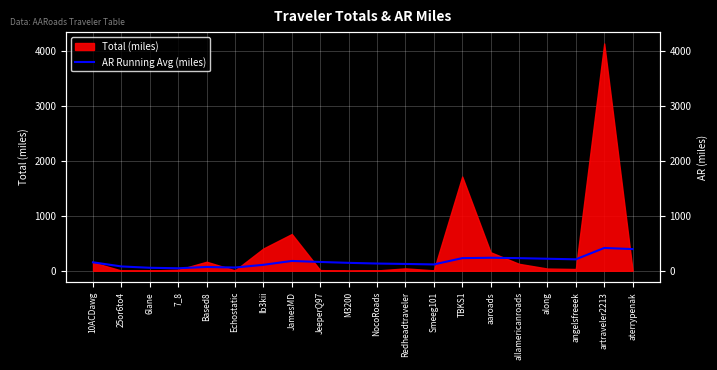

The chart shows a value of 108.9 at Ib3kii. True or false?

True